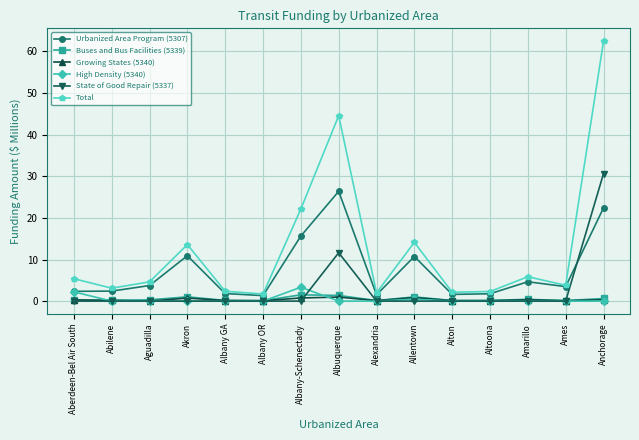

True or false: Total has more than 2 interior local peaks.

True